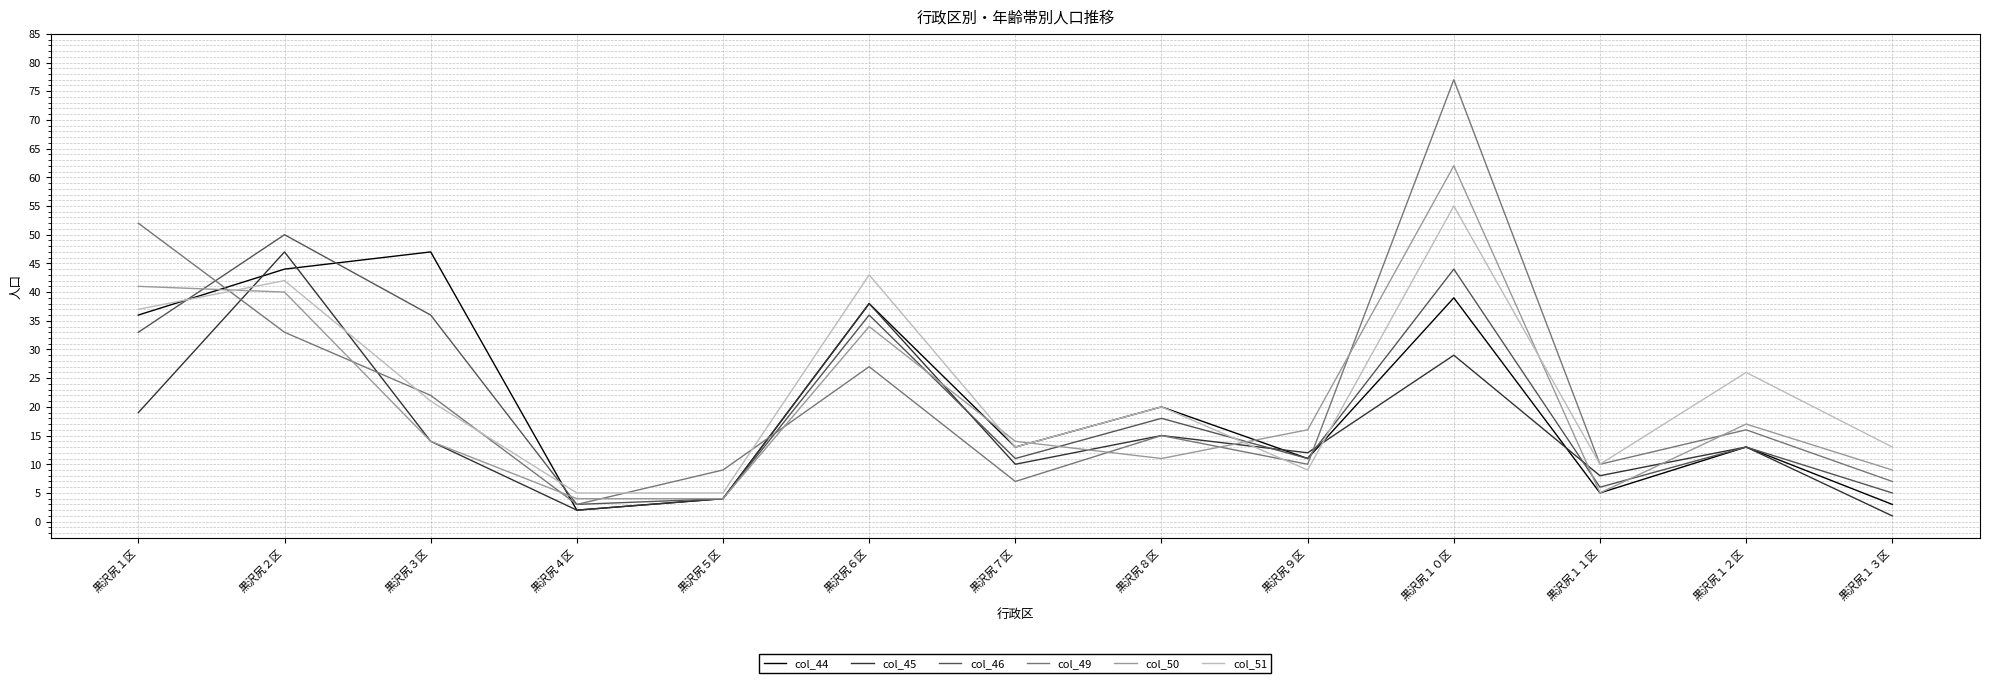

True or false: col_51 has a value of 13 at 黒沢尻１３区.

True